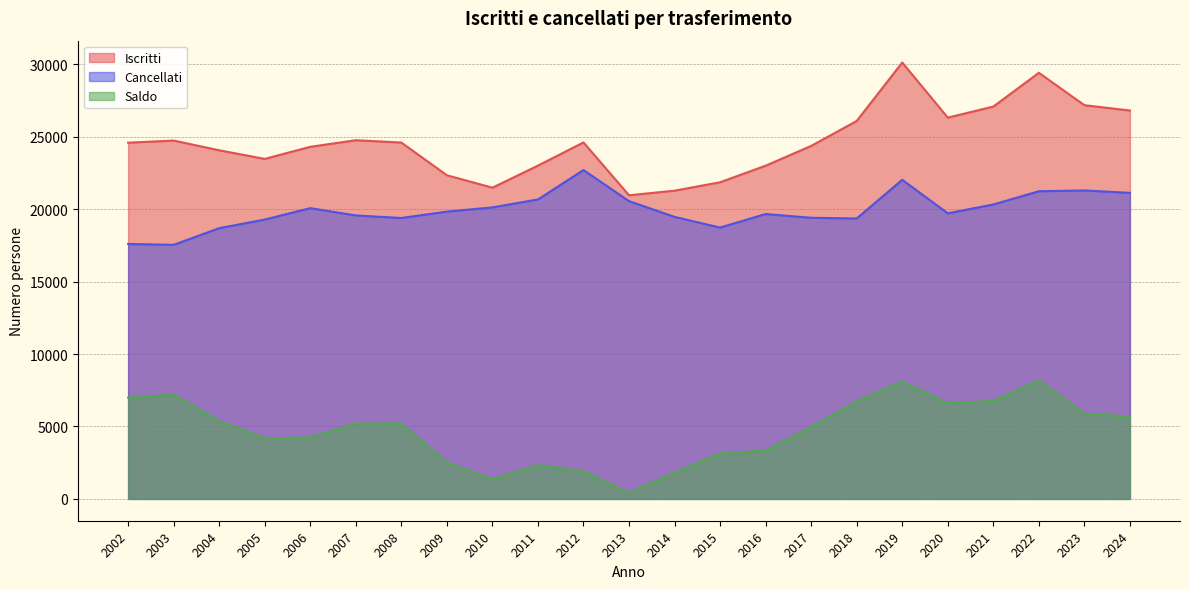

In Cancellati, how many points are higher than both neighbors (excluding endpoints)?

5